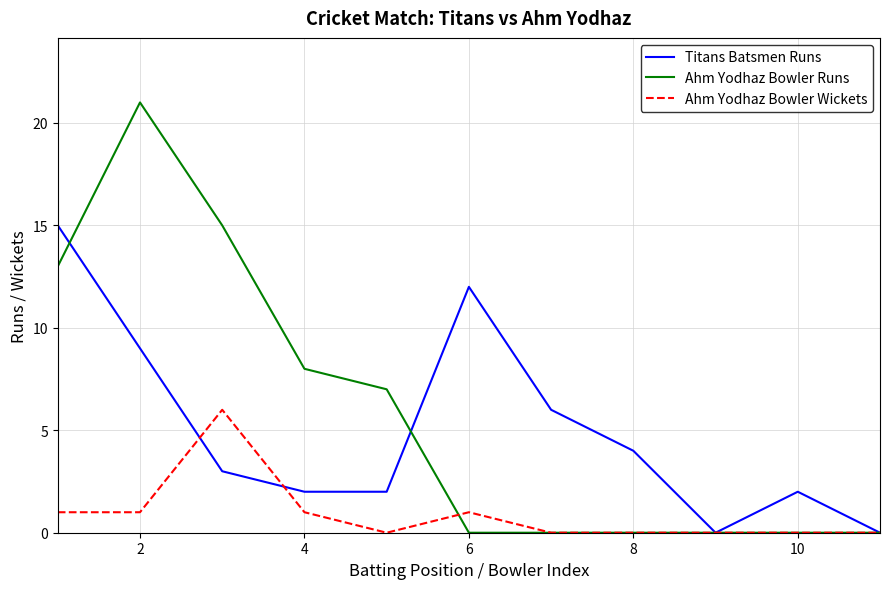

How many series are shown in this chart?

3